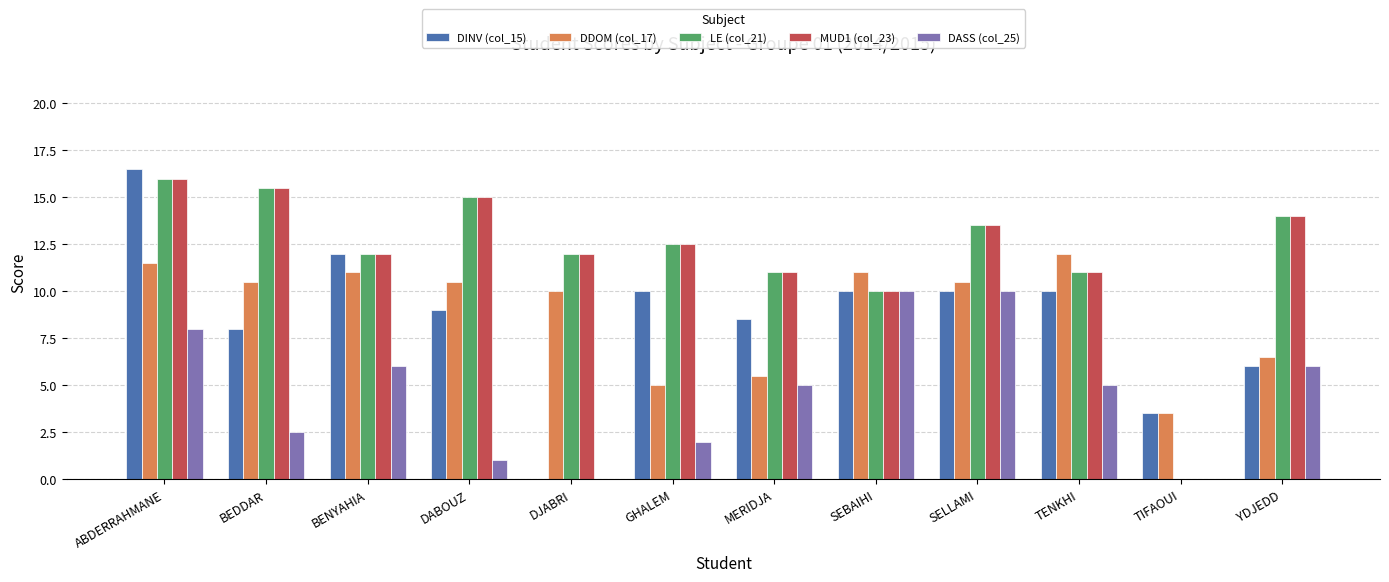

Reading left to right, what are all the values shown in this chart?

DINV (col_15): ABDERRAHMANE=16.5	BEDDAR=8.0	BENYAHIA=12.0	DABOUZ=9.0	DJABRI=0.0	GHALEM=10.0	MERIDJA=8.5	SEBAIHI=10.0	SELLAMI=10.0	TENKHI=10.0	TIFAOUI=3.5	YDJEDD=6.0
DDOM (col_17): ABDERRAHMANE=11.5	BEDDAR=10.5	BENYAHIA=11.0	DABOUZ=10.5	DJABRI=10.0	GHALEM=5.0	MERIDJA=5.5	SEBAIHI=11.0	SELLAMI=10.5	TENKHI=12.0	TIFAOUI=3.5	YDJEDD=6.5
LE (col_21): ABDERRAHMANE=16.0	BEDDAR=15.5	BENYAHIA=12.0	DABOUZ=15.0	DJABRI=12.0	GHALEM=12.5	MERIDJA=11.0	SEBAIHI=10.0	SELLAMI=13.5	TENKHI=11.0	TIFAOUI=0.0	YDJEDD=14.0
MUD1 (col_23): ABDERRAHMANE=16.0	BEDDAR=15.5	BENYAHIA=12.0	DABOUZ=15.0	DJABRI=12.0	GHALEM=12.5	MERIDJA=11.0	SEBAIHI=10.0	SELLAMI=13.5	TENKHI=11.0	TIFAOUI=0.0	YDJEDD=14.0
DASS (col_25): ABDERRAHMANE=8.0	BEDDAR=2.5	BENYAHIA=6.0	DABOUZ=1.0	DJABRI=0.0	GHALEM=2.0	MERIDJA=5.0	SEBAIHI=10.0	SELLAMI=10.0	TENKHI=5.0	TIFAOUI=0.0	YDJEDD=6.0